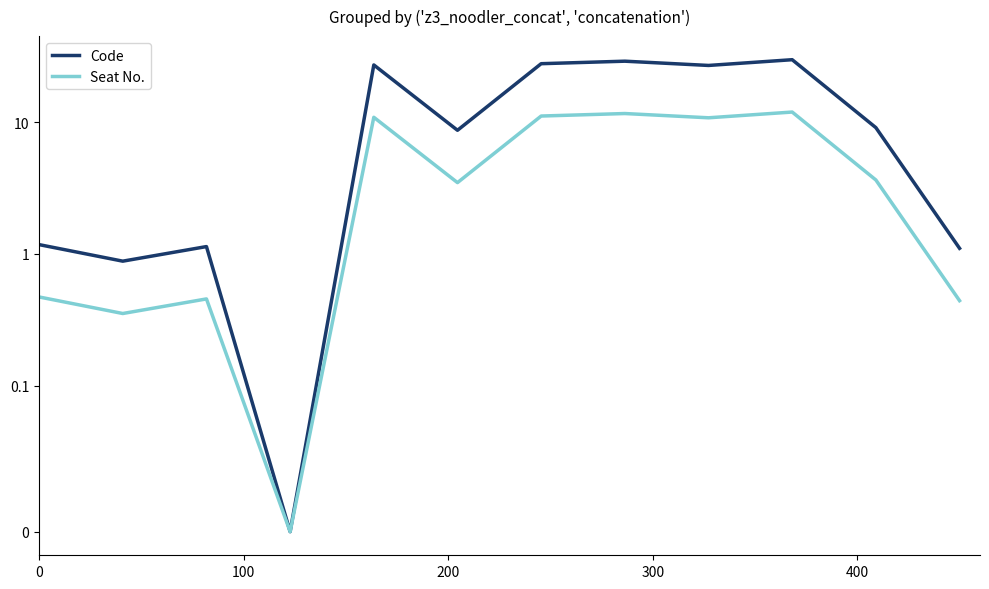

How many data points does each series have?

12